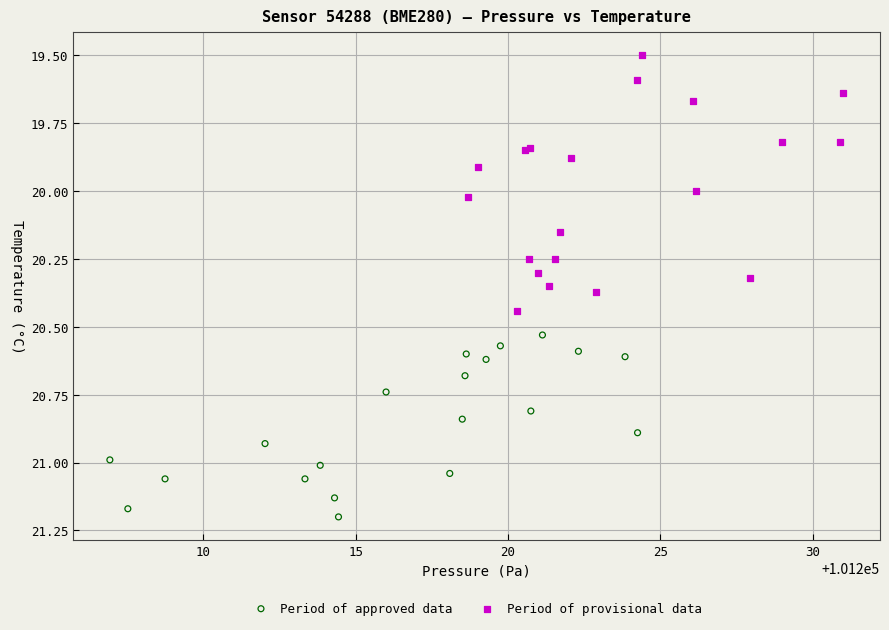

What are all the series names shown in the legend?

Period of approved data, Period of provisional data